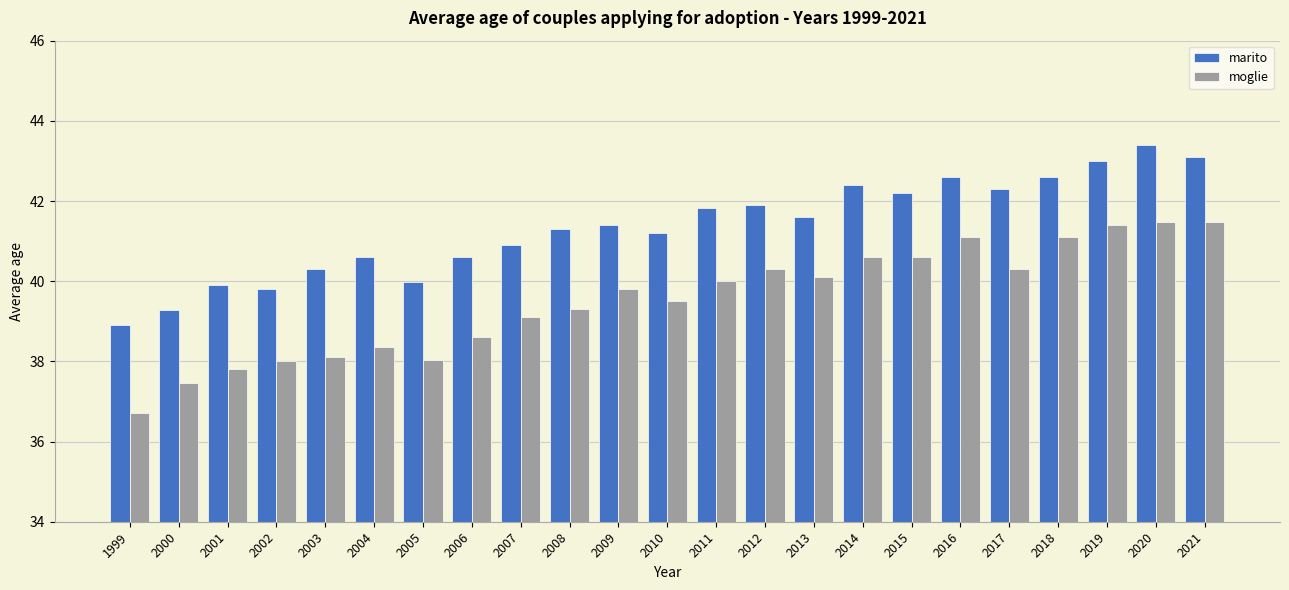

At which label does marito reach its peak?

2020